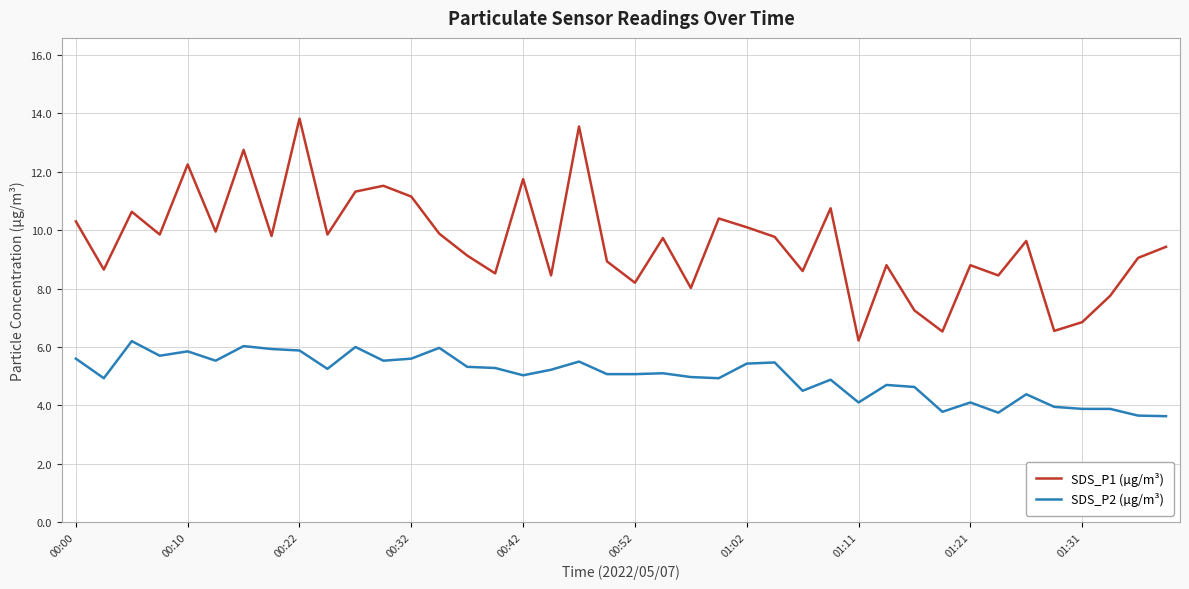

List the series in order of their peak value, highest first.

SDS_P1 (µg/m³), SDS_P2 (µg/m³)